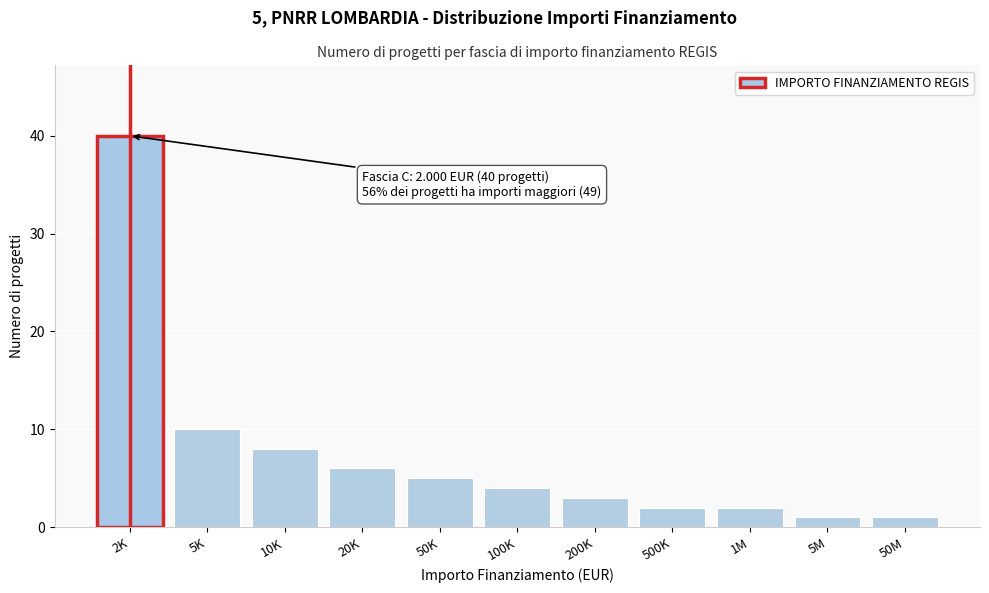

Reading left to right, list all the values displayed in this chart.

2K=40	5K=10	10K=8	20K=6	50K=5	100K=4	200K=3	500K=2	1M=2	5M=1	50M=1